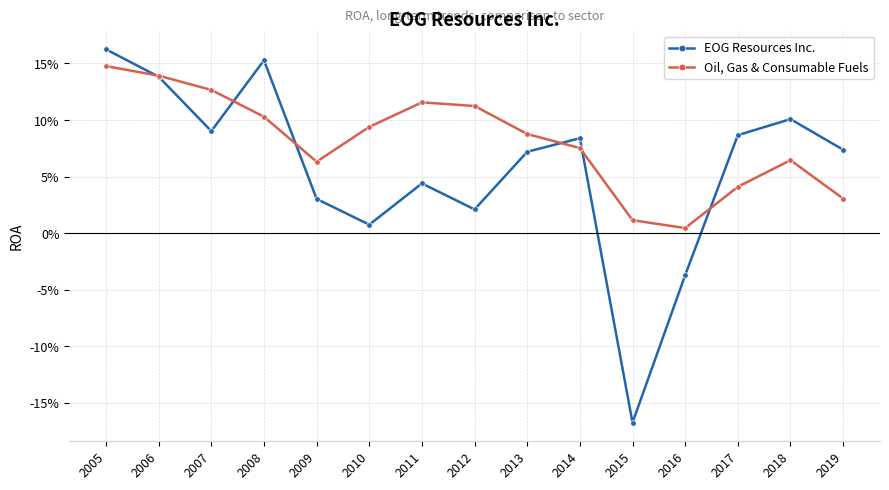

What is the total value across all series at 2007?

0.2